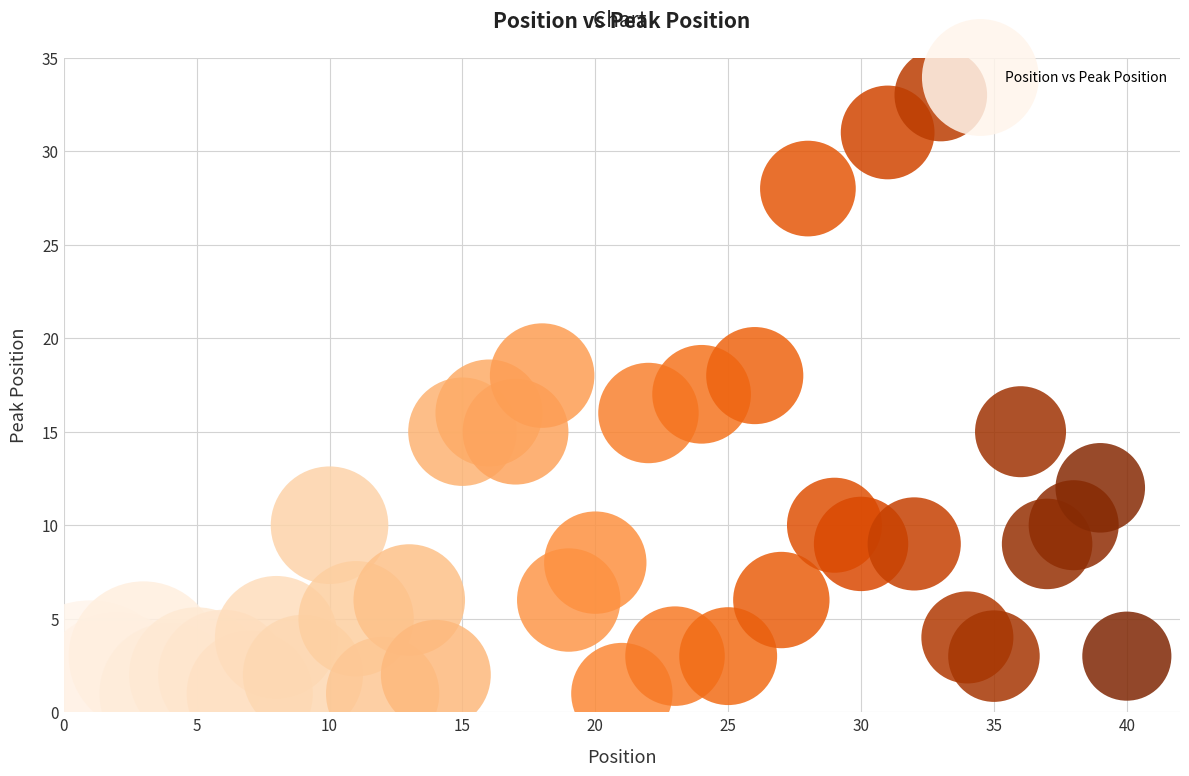

What is the range of Y values (max minus min)?

32